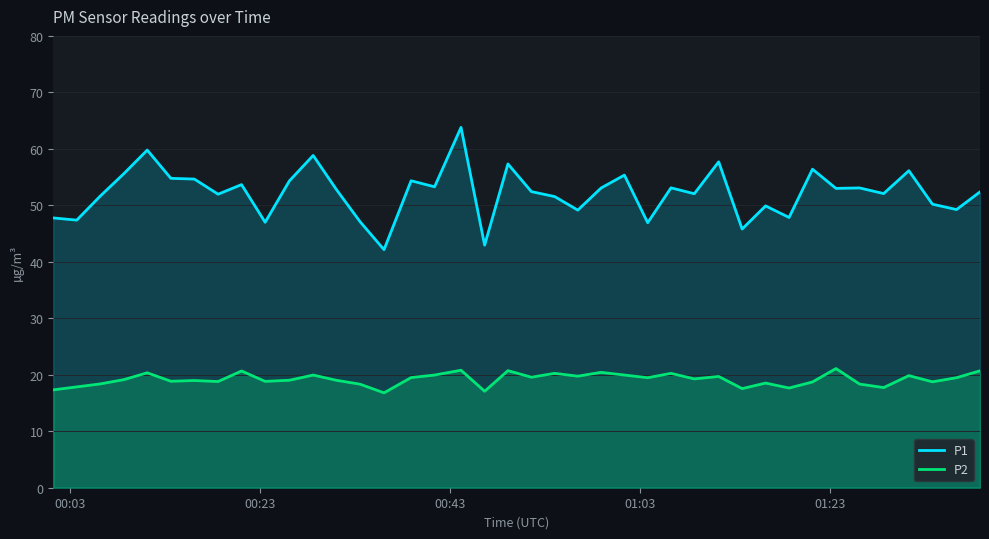

List the series in order of their peak value, highest first.

P1, P2